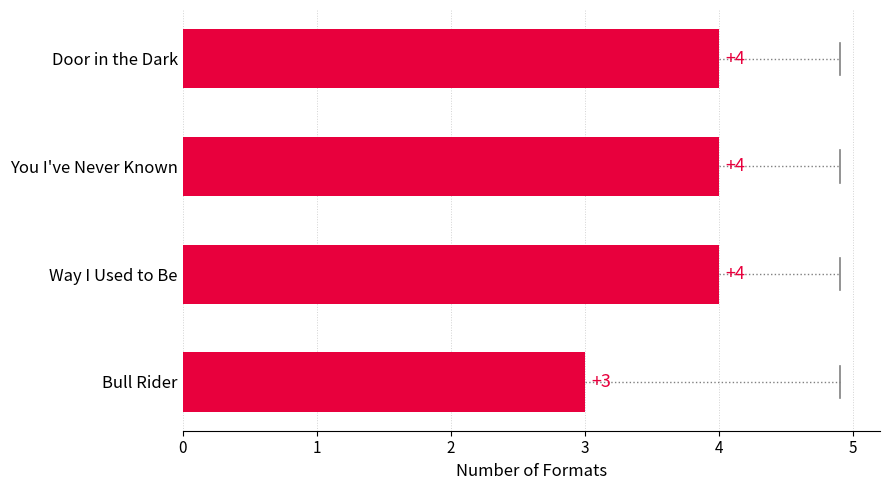

What is the ratio of the value at Way I Used to Be to the value at Bull Rider?

1.3